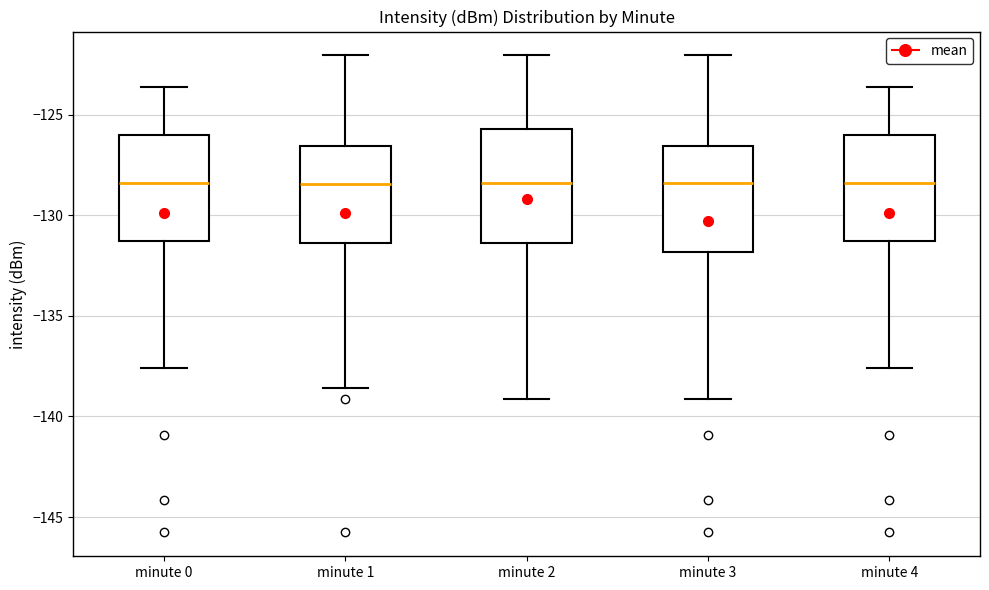

Reading left to right, read every box against the y-axis: the position of its median line, the range the box covers, and the ends of its whiskers. The values are not printed on the chart, so give them approximately, as read against the axis.

minute 0: median -128.5, box -131.5 to -126.0, whiskers -137.5 to -123.5
minute 1: median -128.5, box -131.5 to -126.5, whiskers -138.5 to -122.0
minute 2: median -128.5, box -131.5 to -125.5, whiskers -139.0 to -122.0
minute 3: median -128.5, box -132.0 to -126.5, whiskers -139.0 to -122.0
minute 4: median -128.5, box -131.5 to -126.0, whiskers -137.5 to -123.5